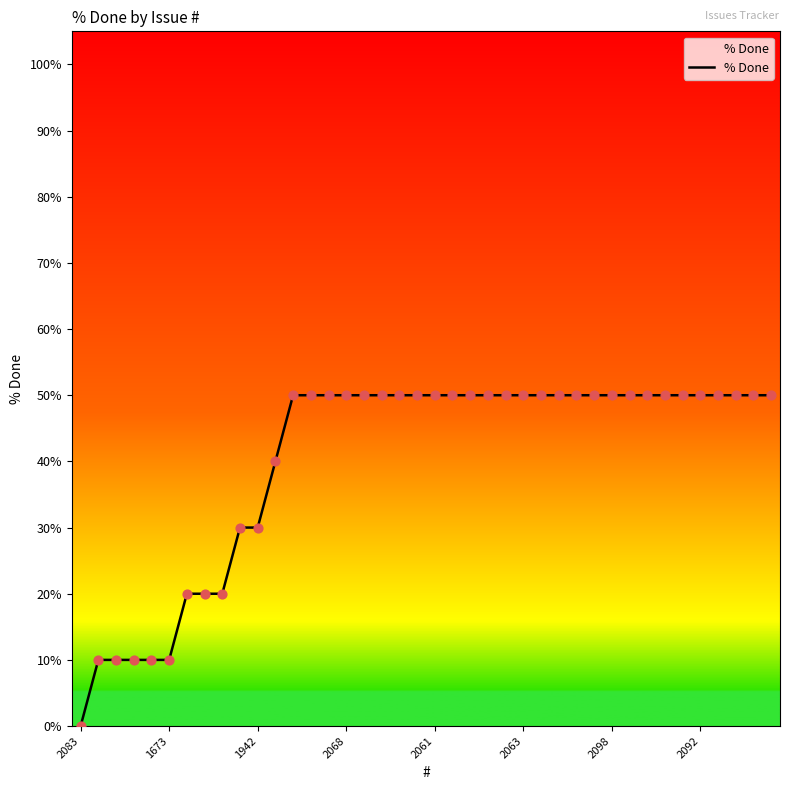

What is the maximum value shown in the chart?

50